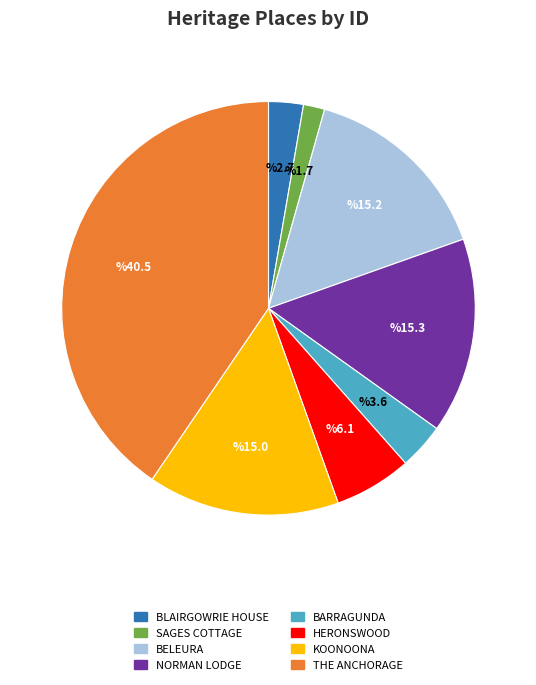

Between BELEURA and THE ANCHORAGE, which is larger?

THE ANCHORAGE